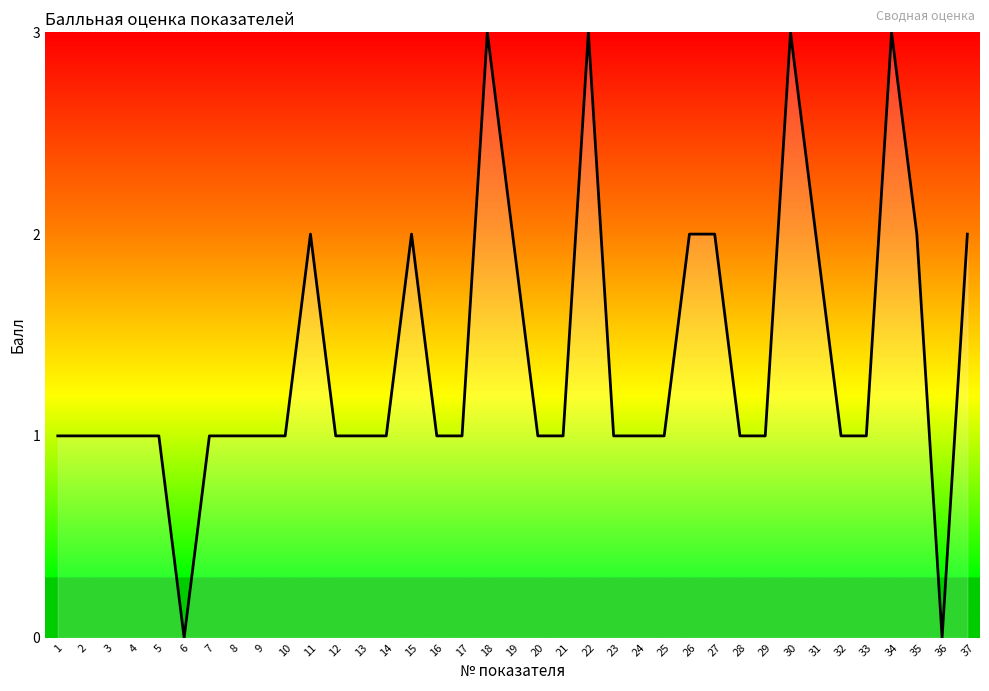

What is the average value?

1